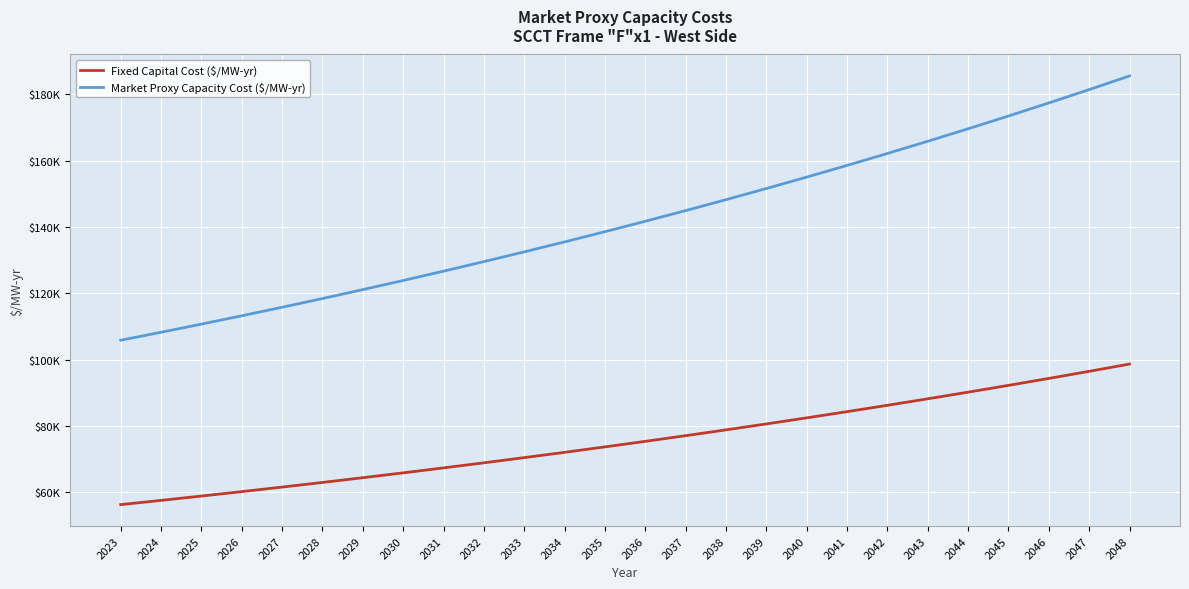

Does the chart display data point markers on the line(s)?

No